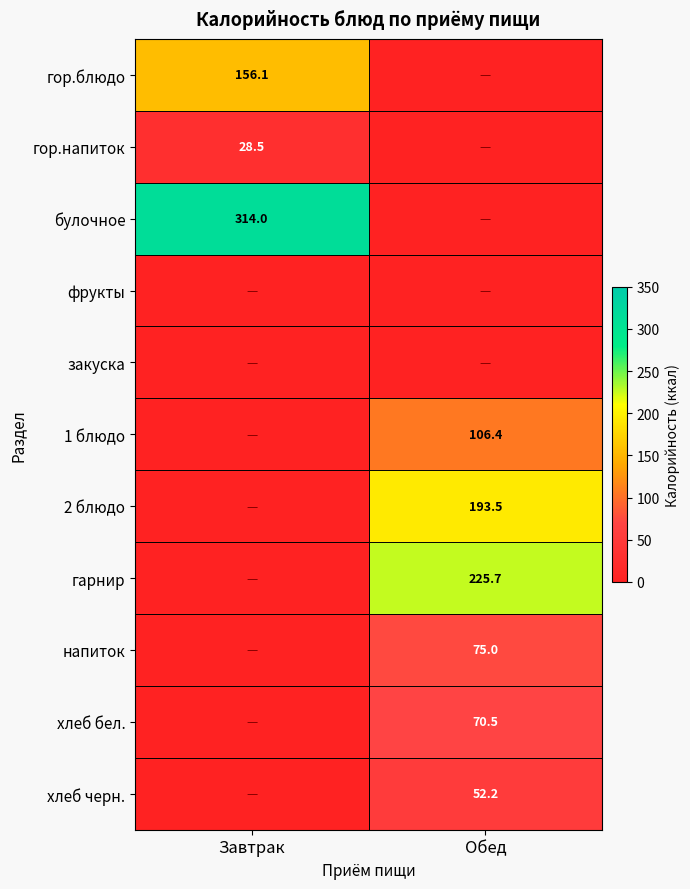

How many values in the булочное series exceed 313?

1